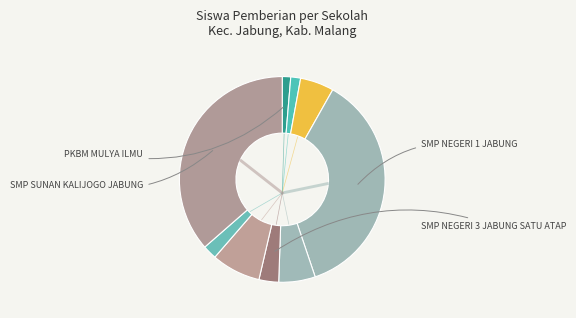

Is there any slice that represents more than half of the pie?

No